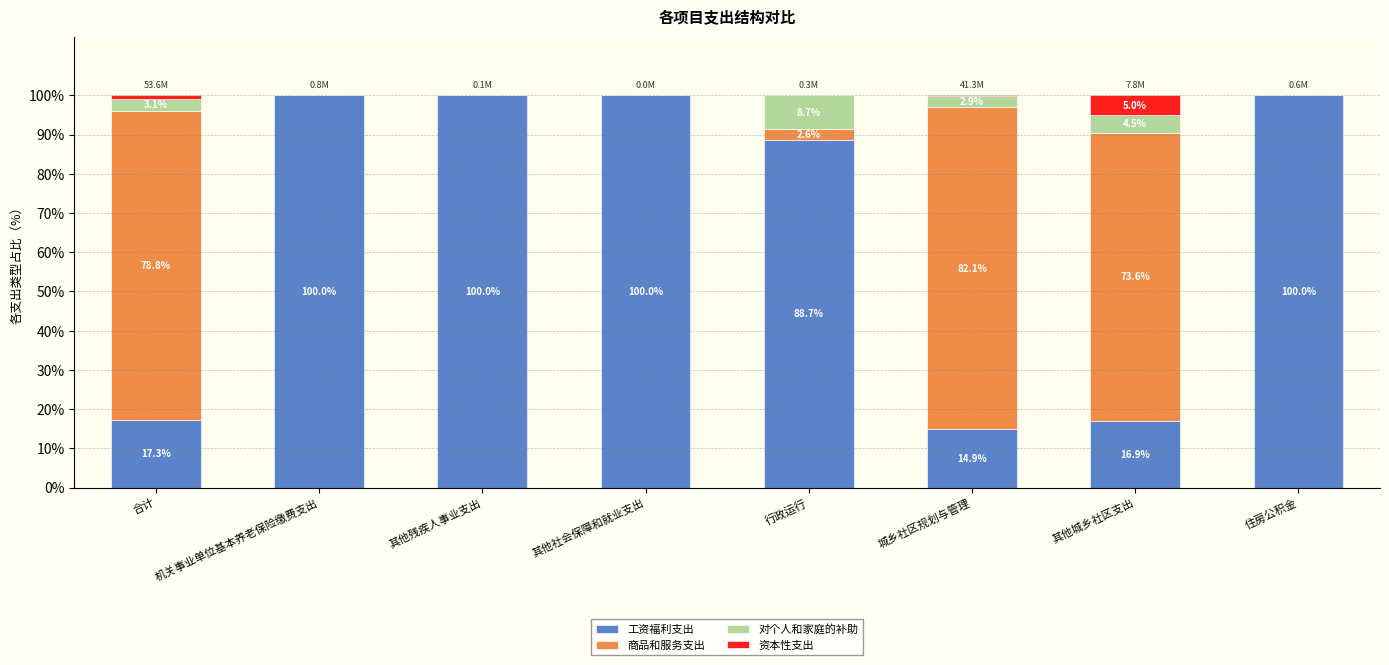

The value of 工资福利支出 at 行政运行 is 19.9. True or false?

False